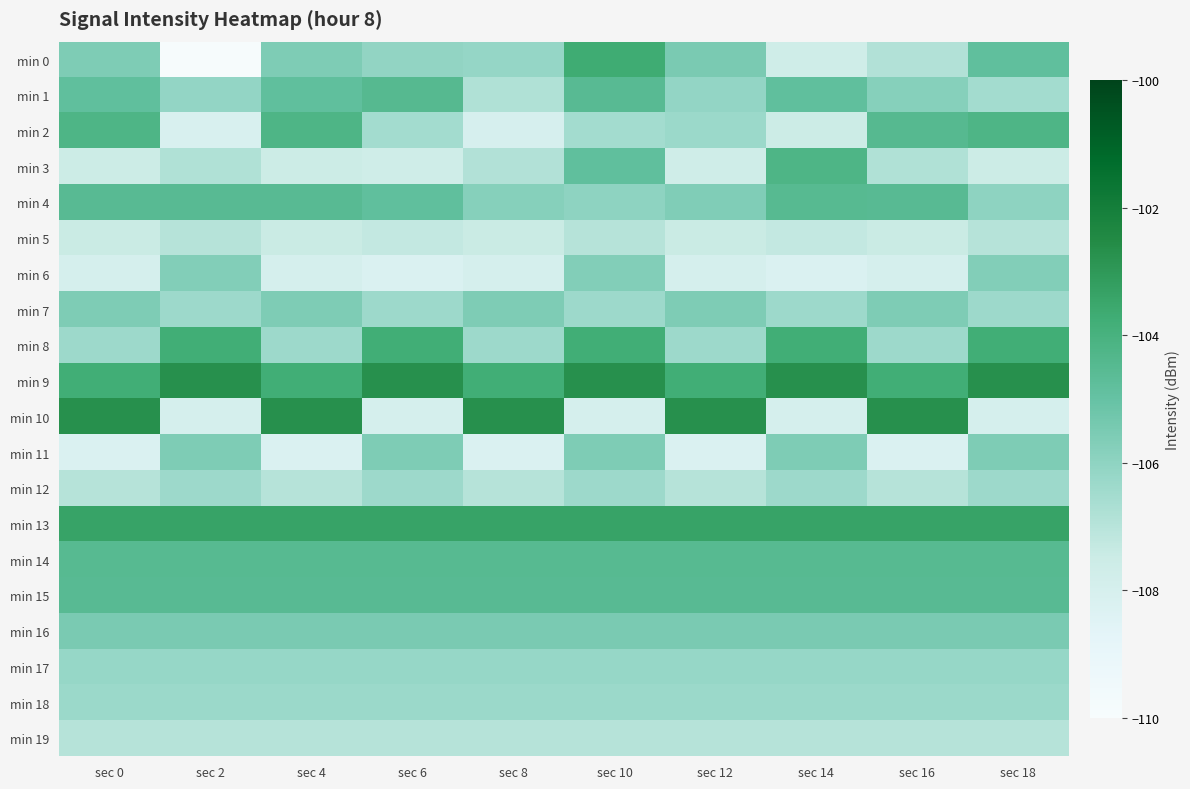

Which label corresponds to the largest value in the chart?

sec 2